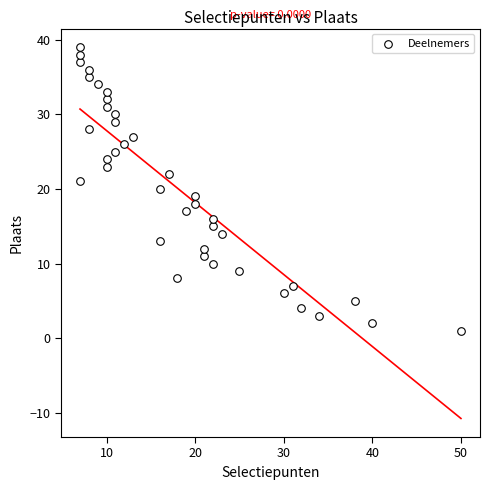

What is the range of Y values (max minus min)?

38